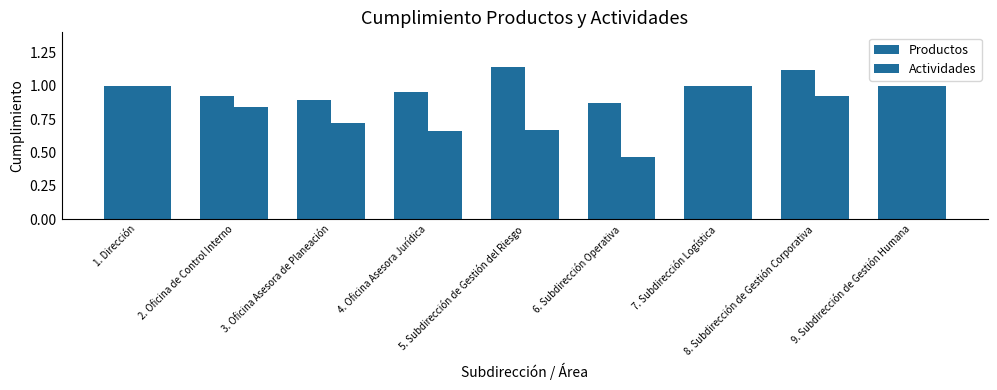

Does the chart contain any negative values?

No